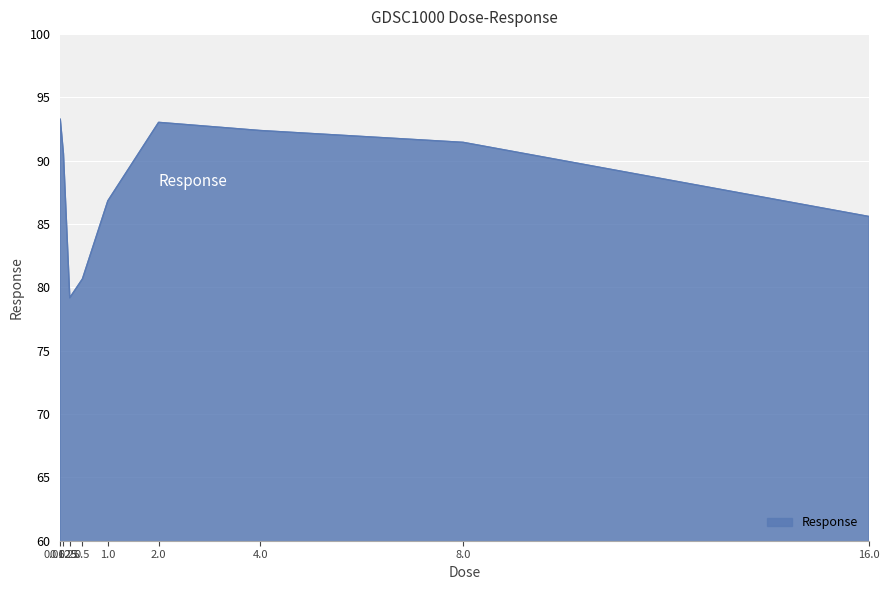

How many interior local peaks (higher than both neighbors) does the data have?

1